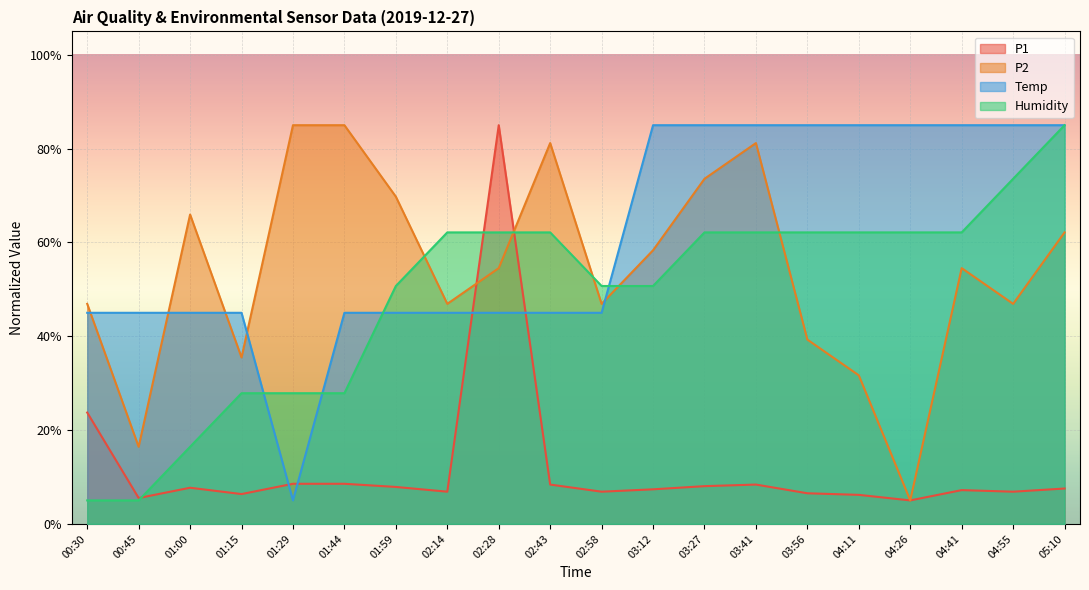

True or false: Humidity has more than 2 points higher than both neighbors.

False